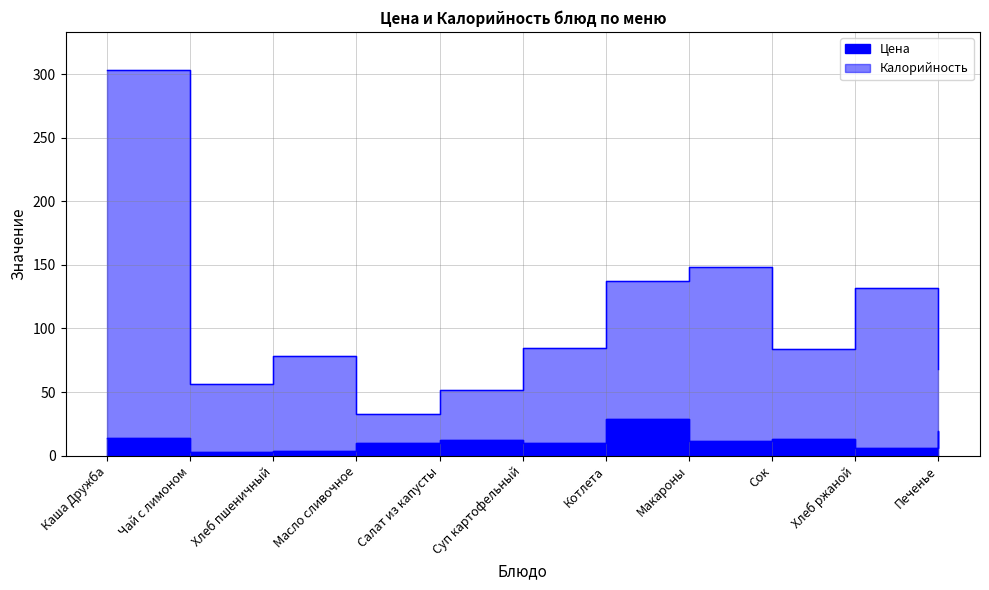

What position from the right is Масло сливочное?

8